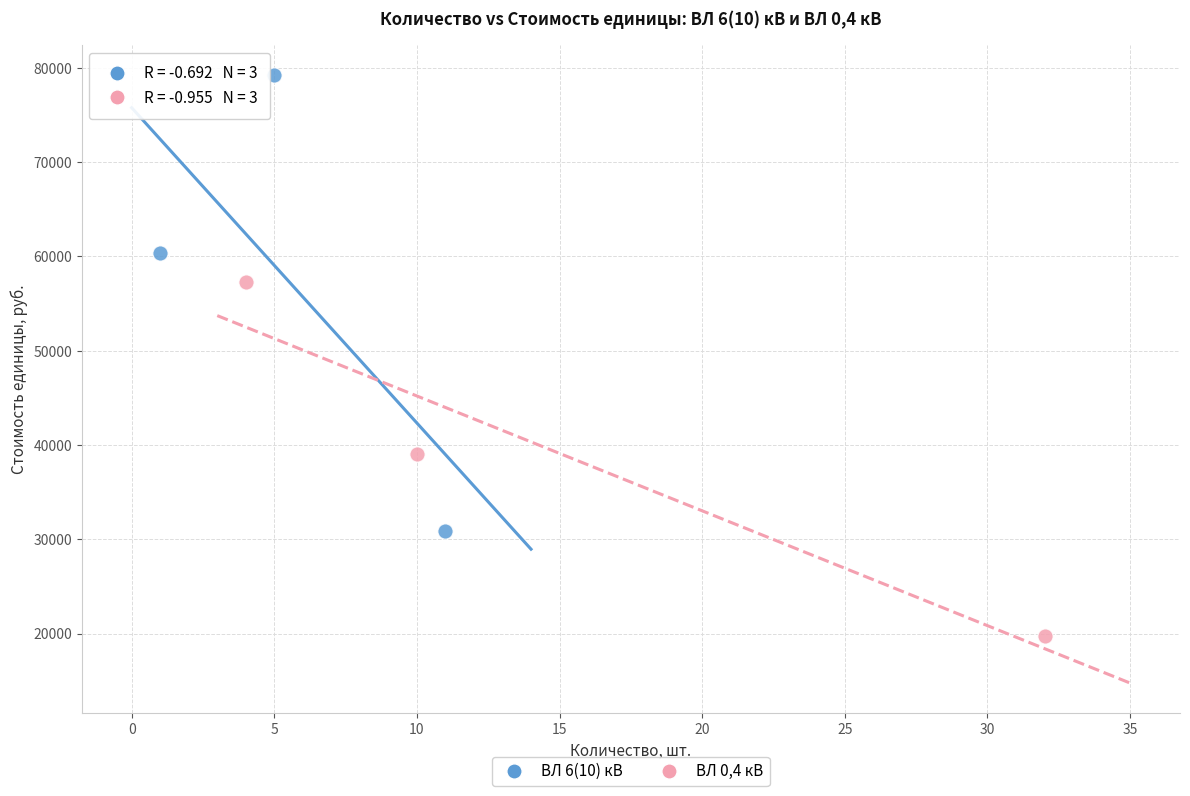

Which series reaches the minimum Y coordinate?

ВЛ 0,4 кВ